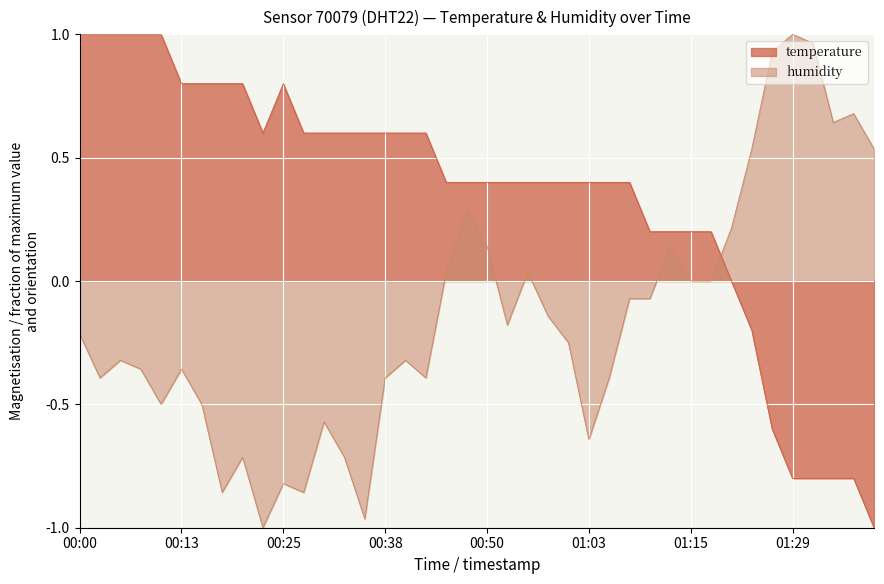

What are all the series names shown in the legend?

temperature, humidity